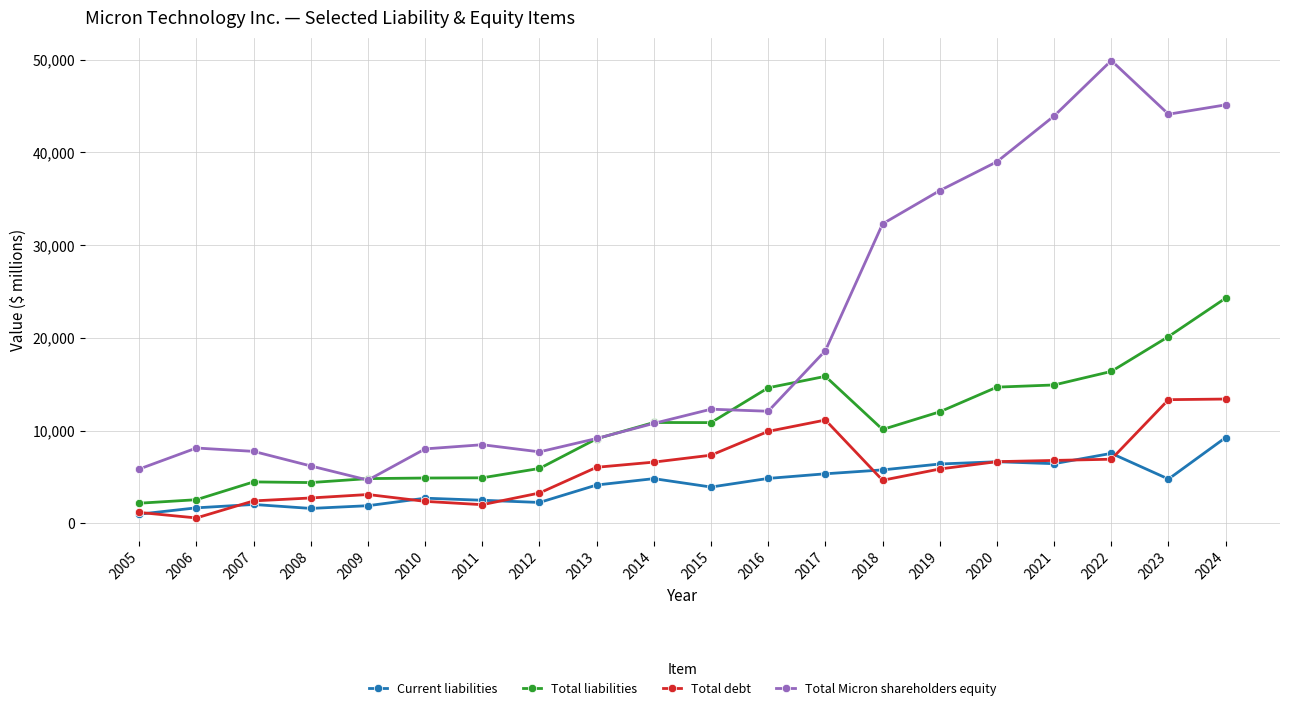

True or false: Current liabilities and Total Micron shareholders equity cross at least once.

False